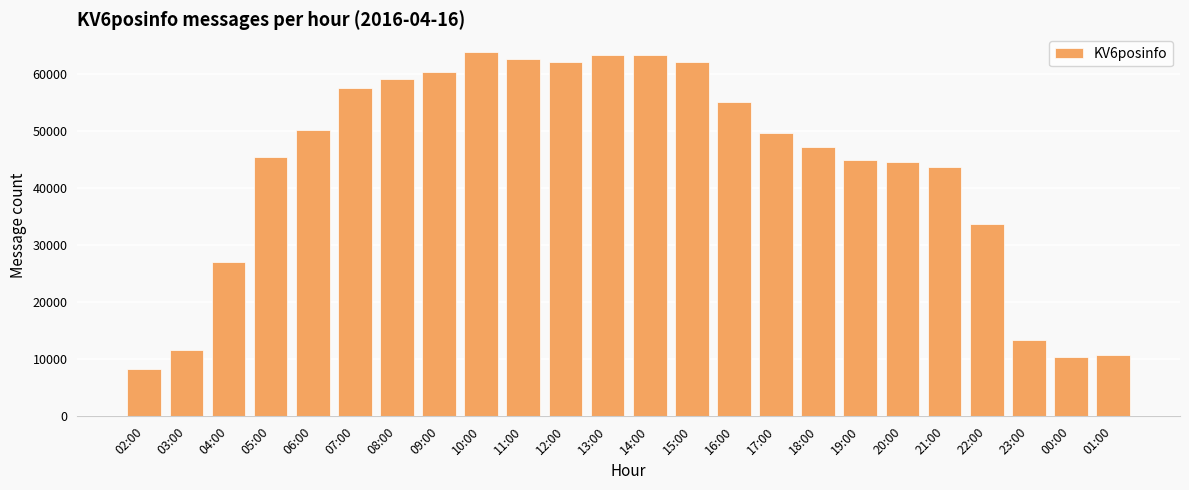

What is the sum of the values at 10:00 and 01:00?

74552